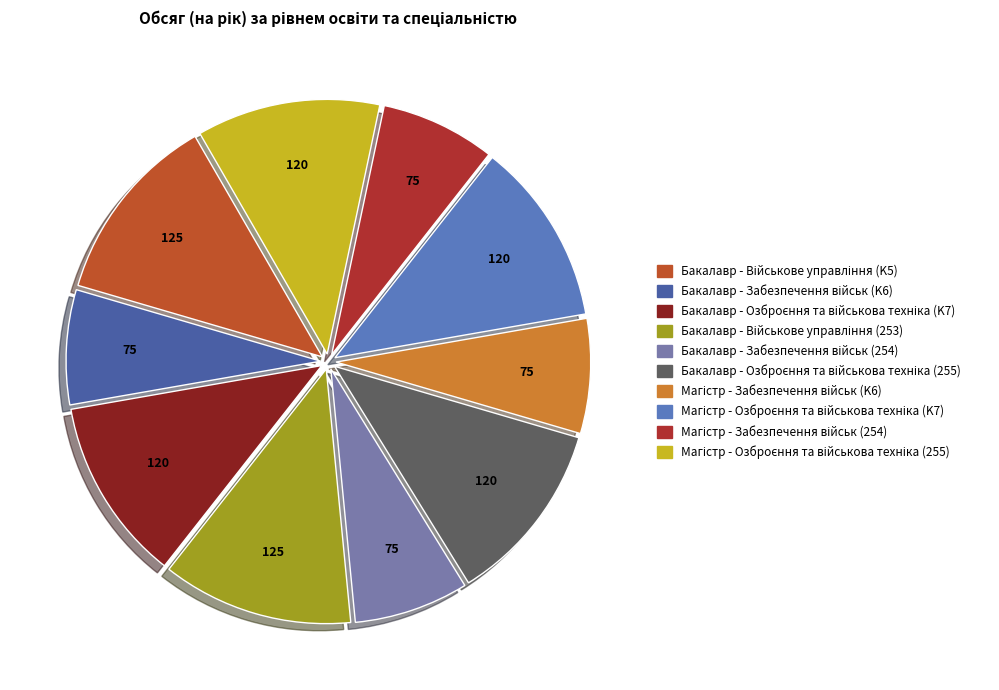

To the nearest percent, what is the combined percentage of Магістр - Озброєння та військова техніка (255) and Бакалавр - Забезпечення військ (254)?

19%